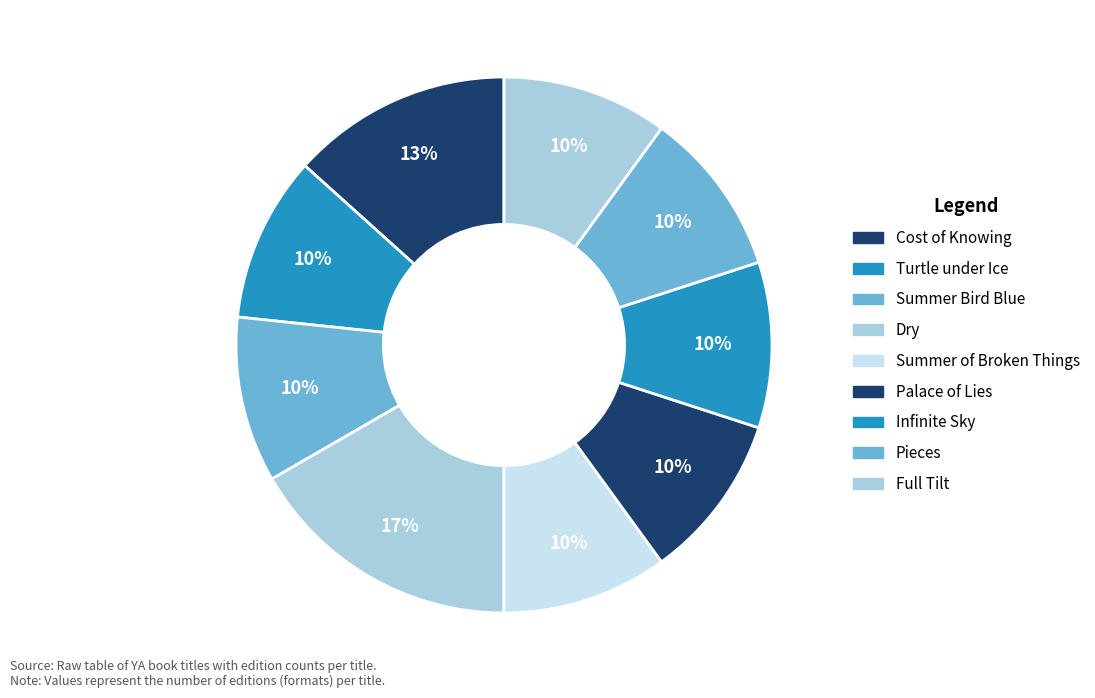

Count the number of slices in the pie.

9